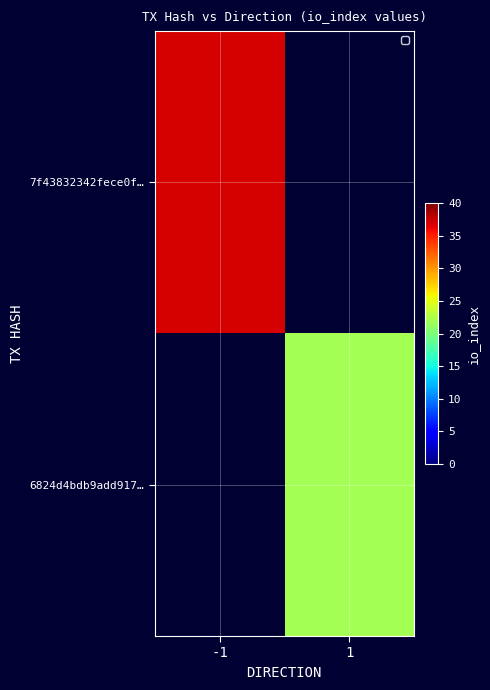

Count the number of data series in this chart.

2